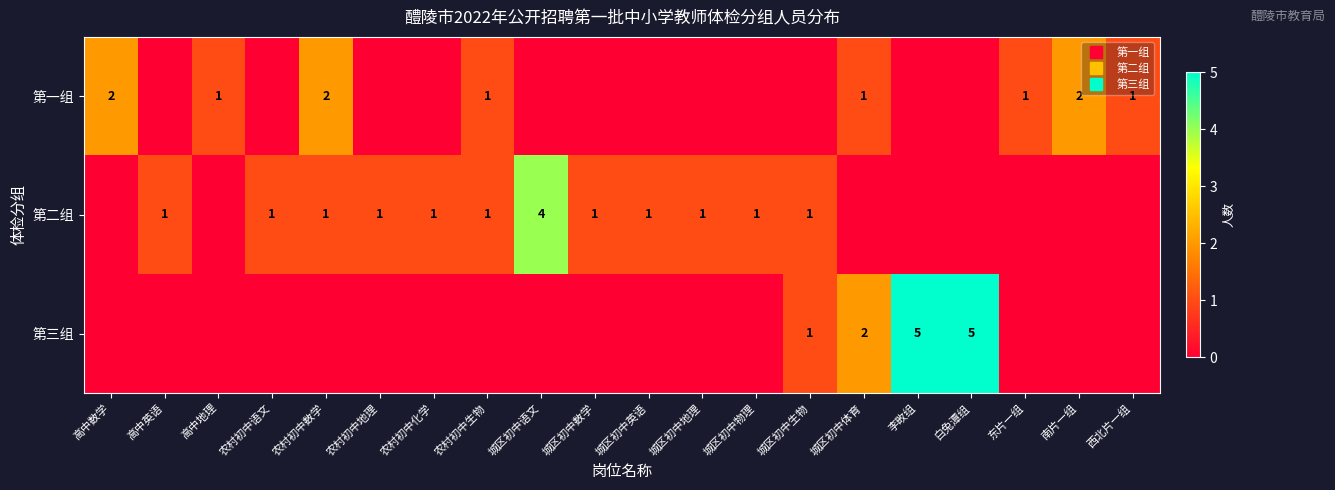

Which series has the largest total across all categories?

第二组